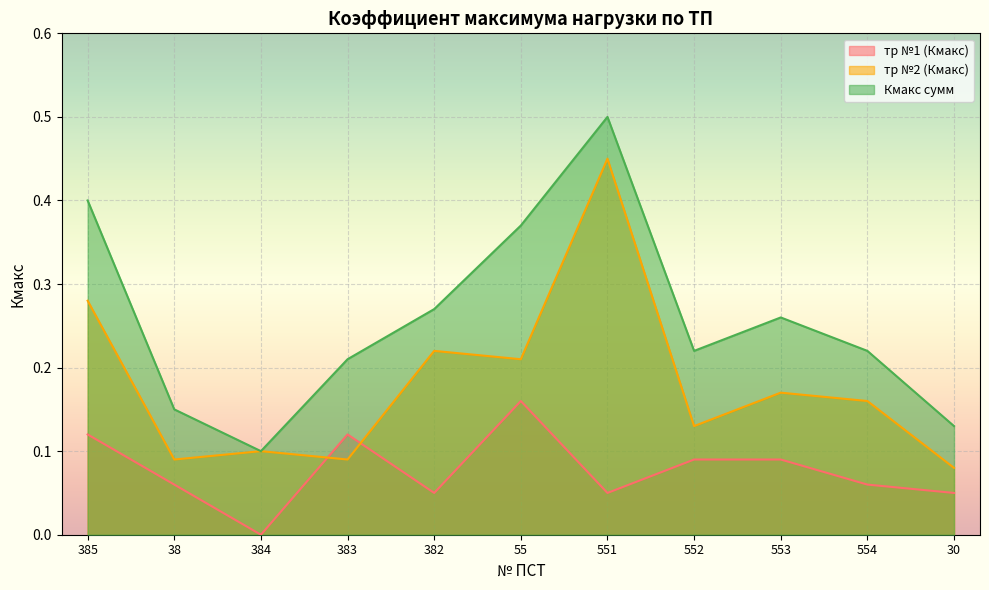

True or false: Кмакс сумм and тр №1 (Кмакс) intersect in this chart.

False